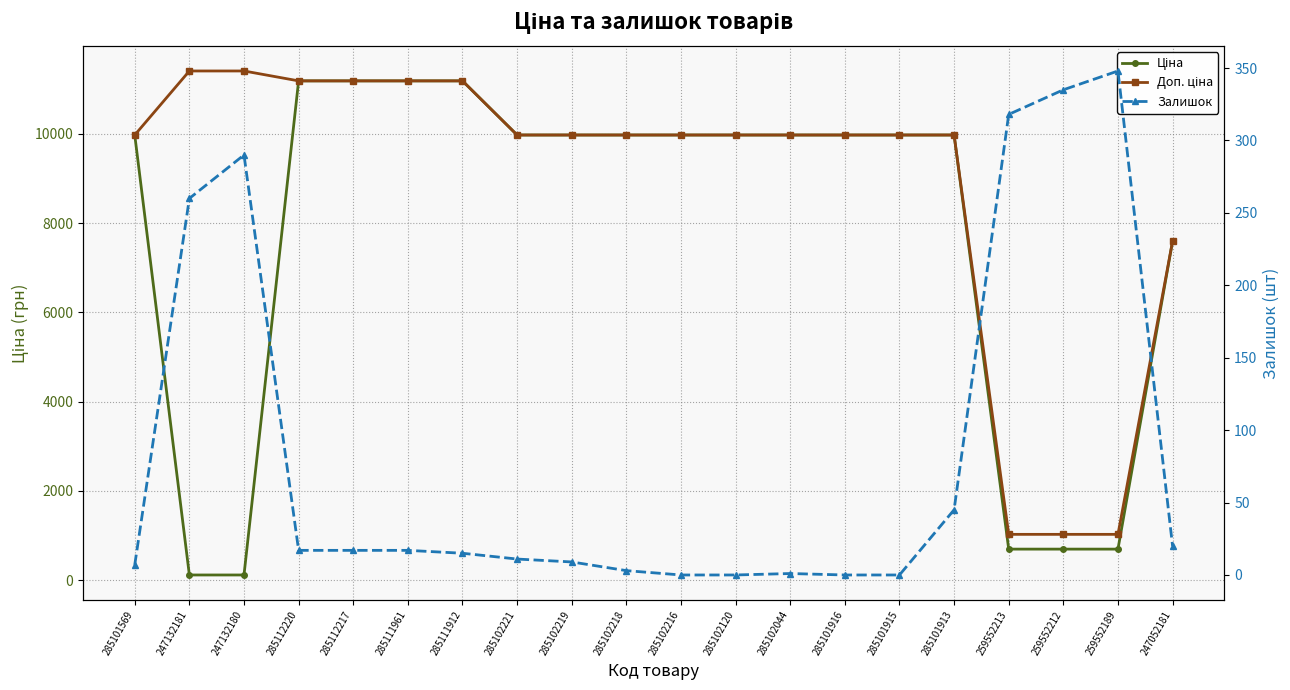

What is the minimum value for Доп. ціна?

1024.6